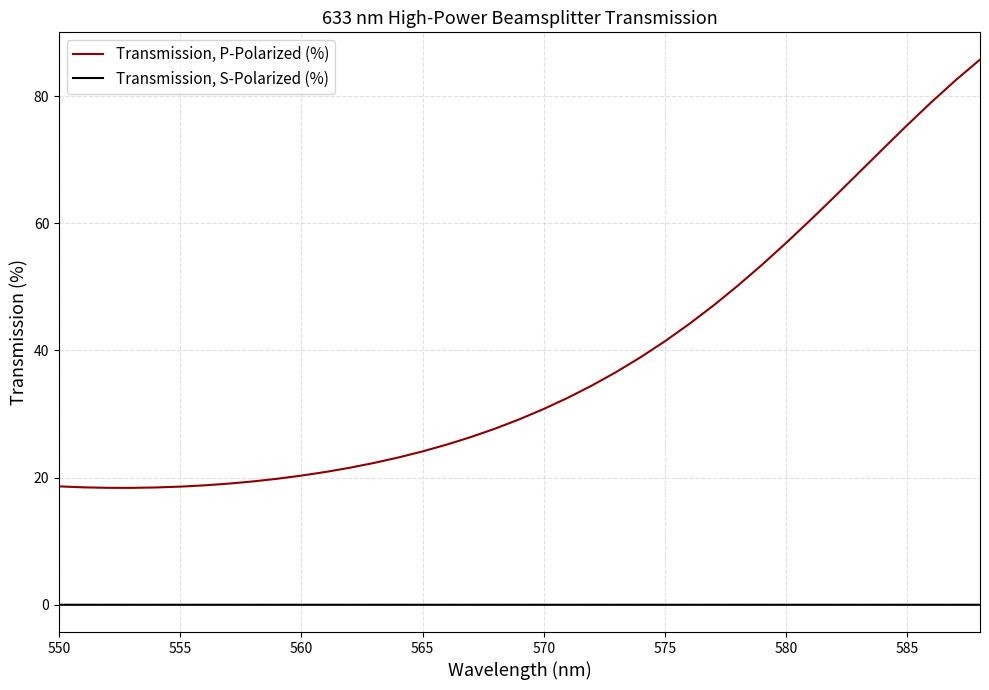

How many values in the Transmission, P-Polarized (%) series are below 29?

19